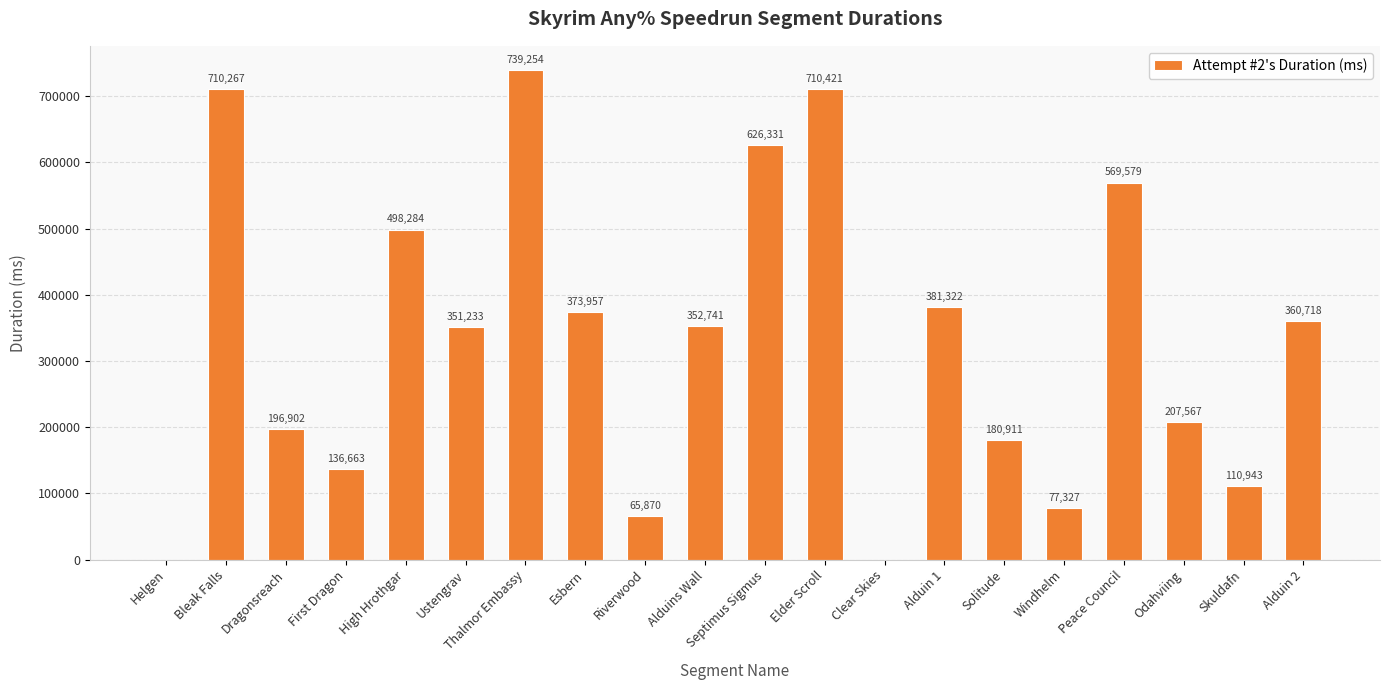

What is the ratio of the value at Odahviing to the value at Alduins Wall?

0.6